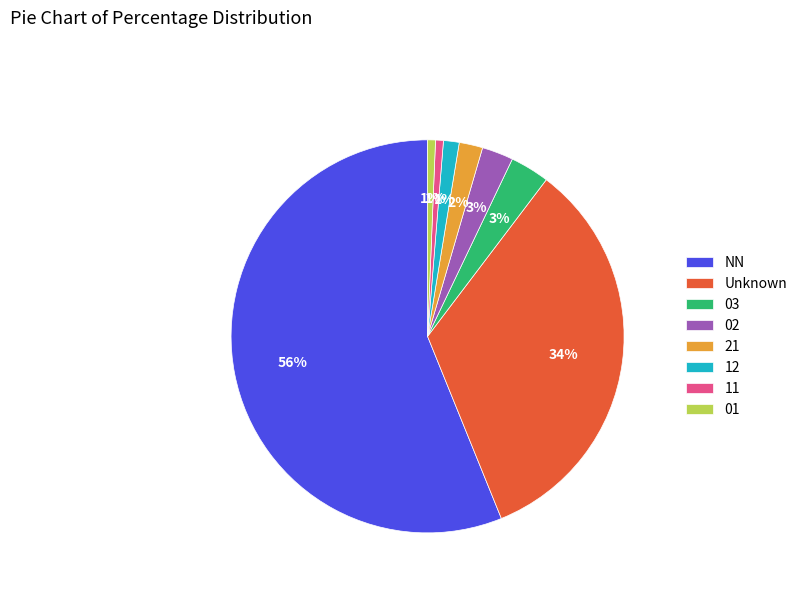

Is there a majority slice in this chart?

Yes